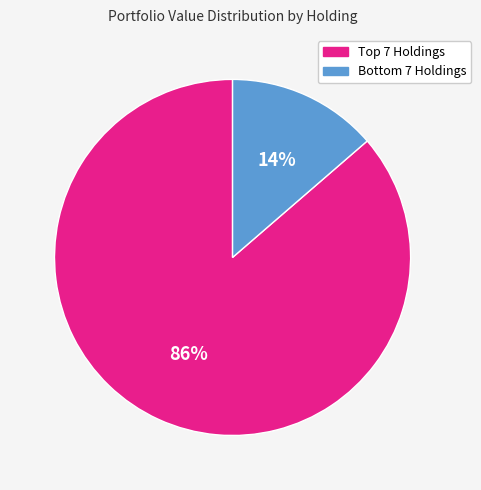

Rank the categories by value from highest to lowest.

Top 7 Holdings, Bottom 7 Holdings